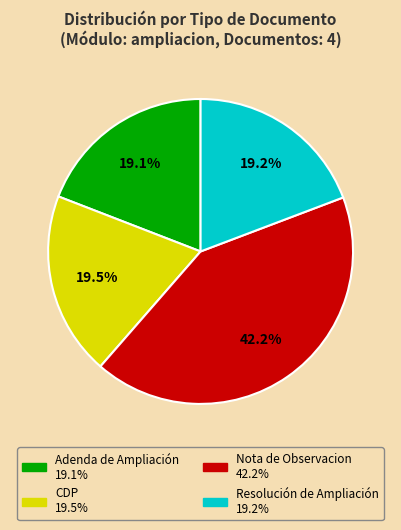

Does any single category account for the majority?

No